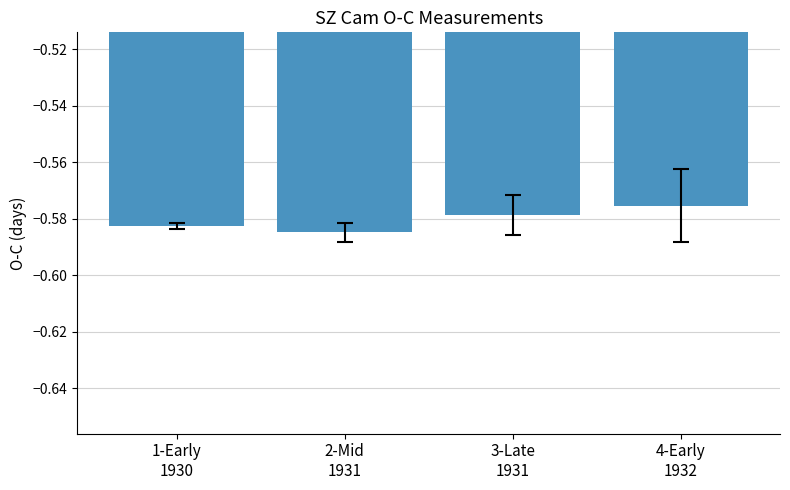

What is the sum of all values?

-2.3